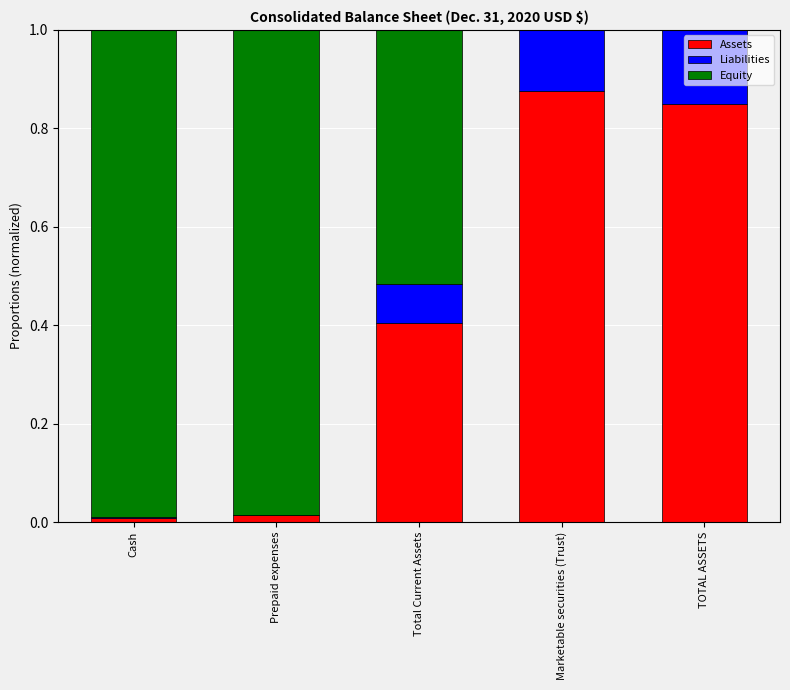

Which category has the highest value in the Assets series?

Marketable securities (Trust)